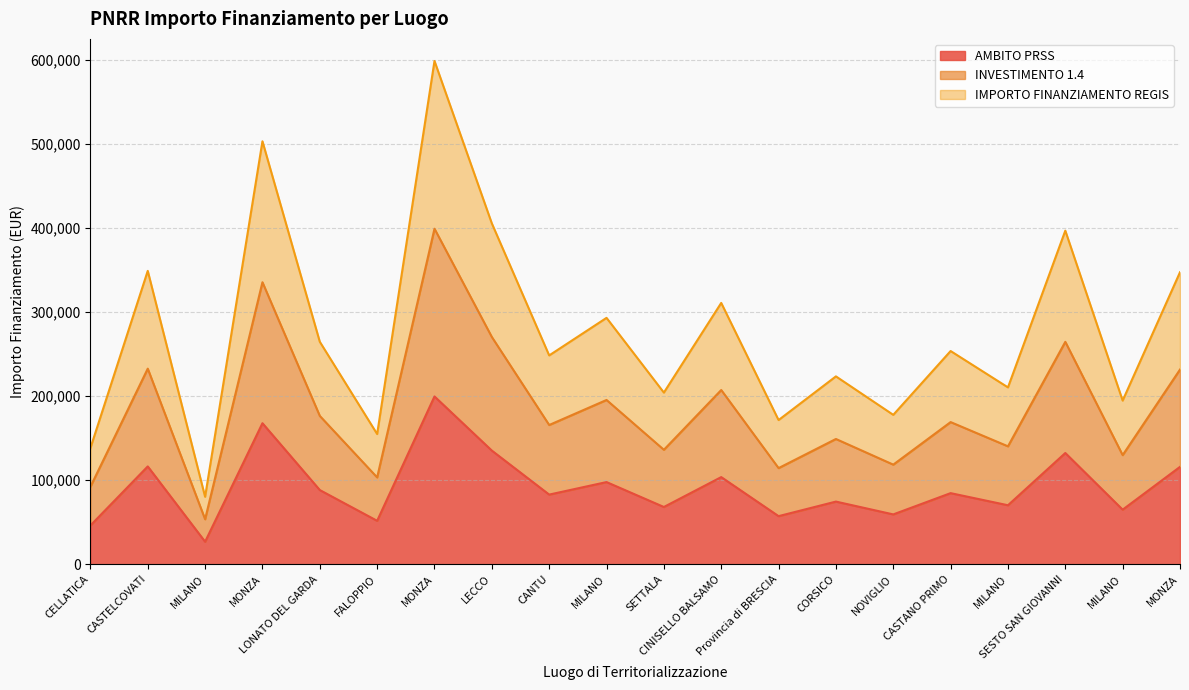

What is the sum of the INVESTIMENTO 1.4 values at CINISELLO BALSAMO and CASTELCOVATI?

439888.8